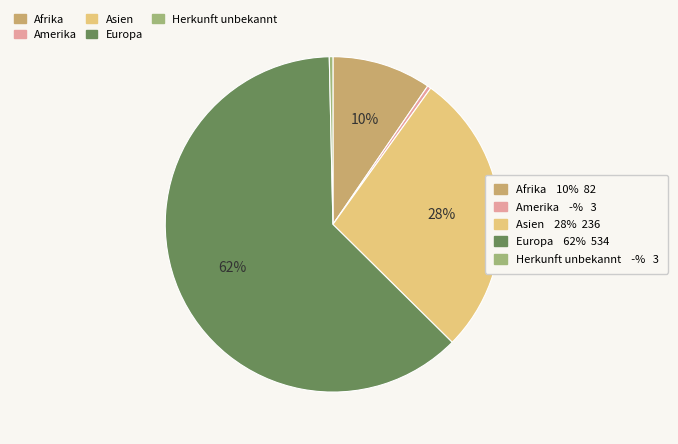

To the nearest percent, what is the difference between the largest and smallest slice percentages?

62%